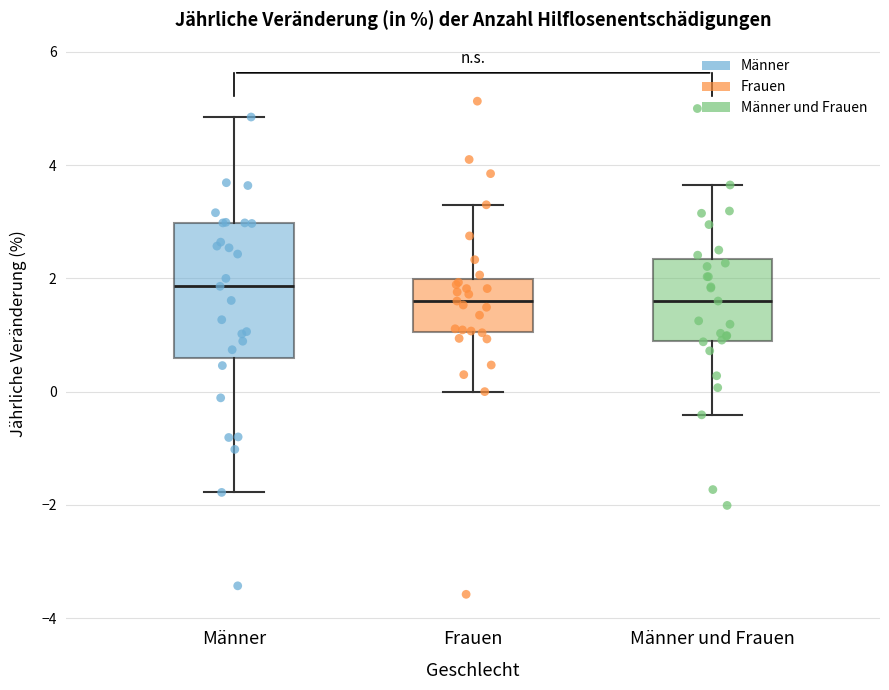

Reading left to right, read every box against the y-axis: the position of its median line, the range the box covers, and the ends of its whiskers. The values are not printed on the chart, so give them approximately, as read against the axis.

Männer: median 1.8, box 0.6 to 3.0, whiskers -1.8 to 4.8
Frauen: median 1.6, box 1.0 to 2.0, whiskers 0.0 to 3.4
Männer und Frauen: median 1.6, box 0.8 to 2.4, whiskers -0.4 to 3.6